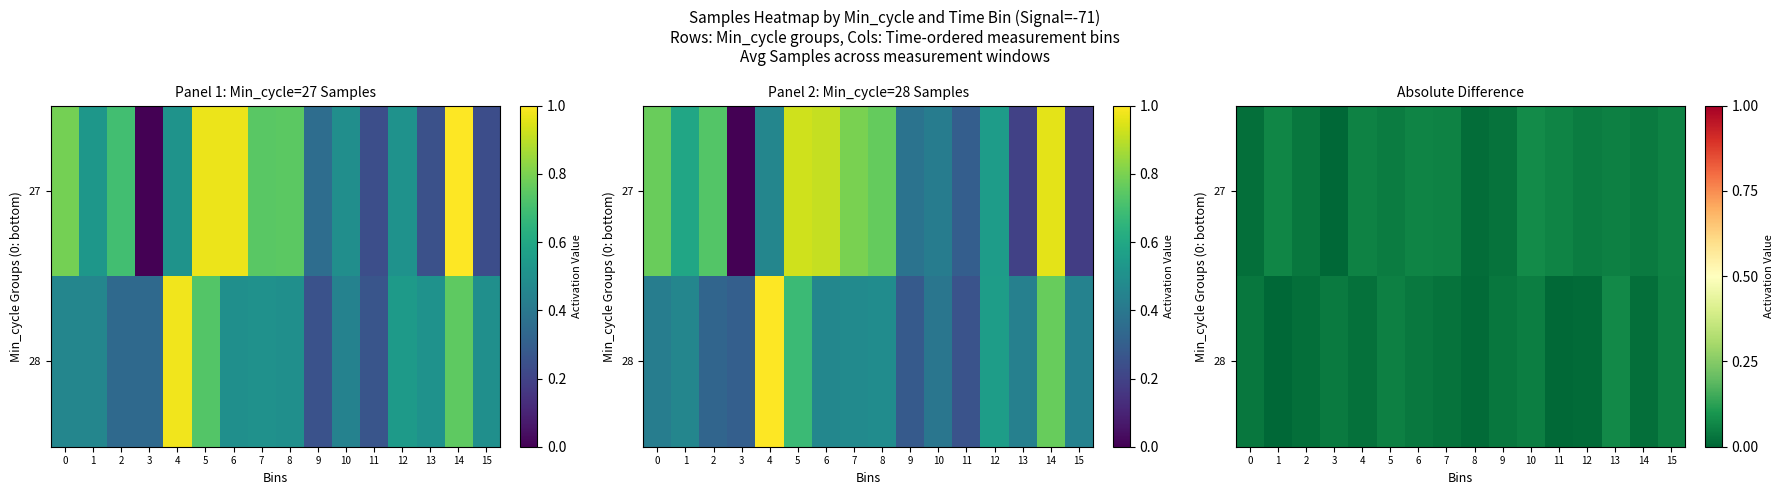

At how many categories does at least one series exceed 0?

16